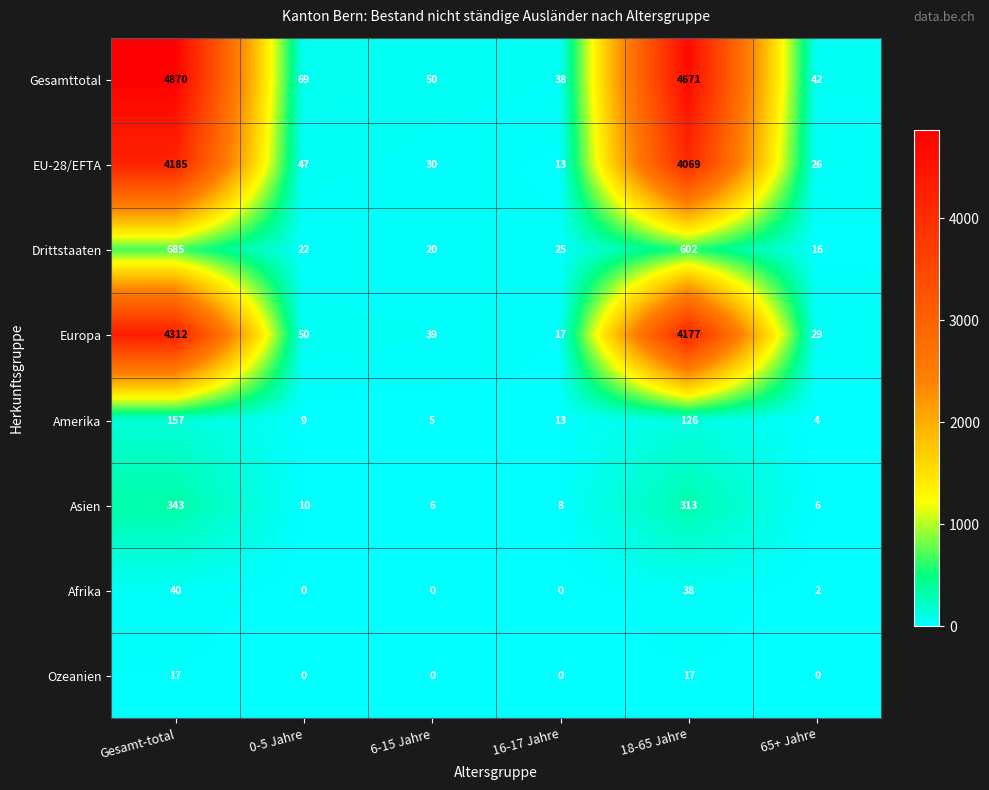

Is the value of Afrika at 6-15 Jahre greater than the value of Drittstaaten at 18-65 Jahre?

No